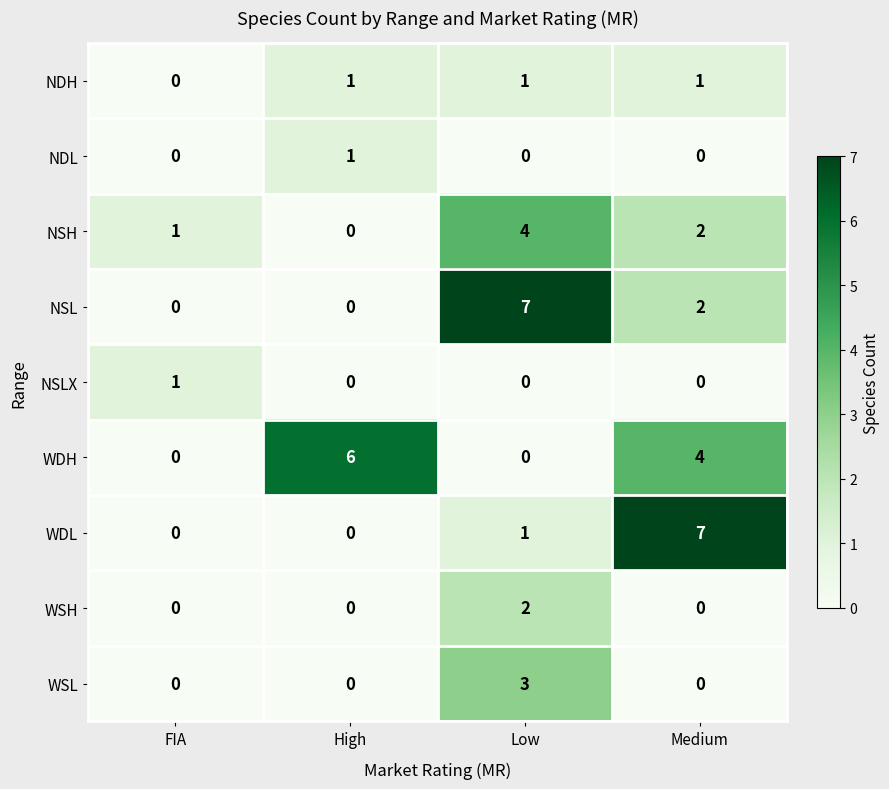

At which label does NSL first exceed 2?

Low